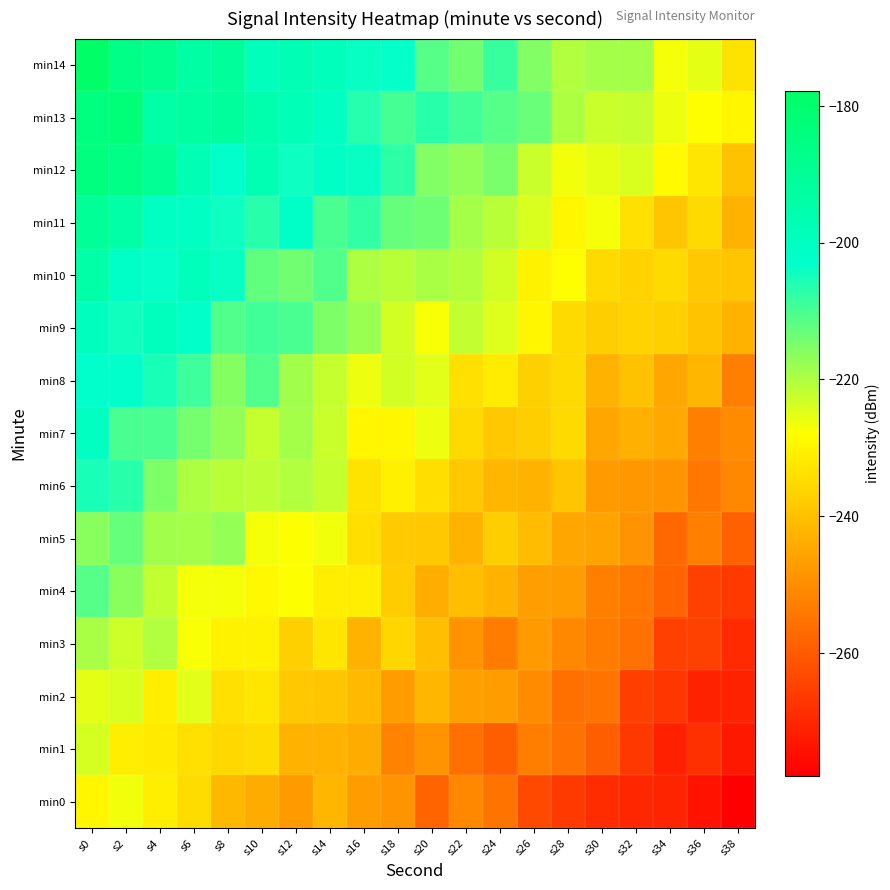

Rank the series by their maximum value, from highest to lowest.

min14, min13, min12, min11, min10, min9, min7, min8, min6, min4, min5, min3, min1, min2, min0